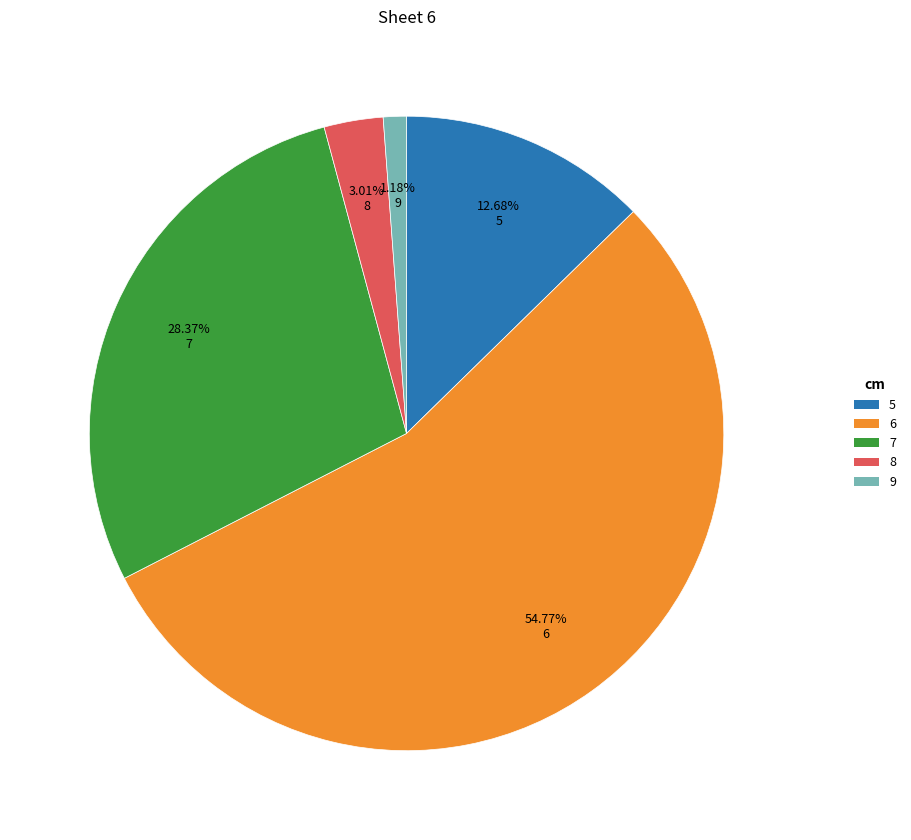

To the nearest percent, what is the average slice percentage?

20%